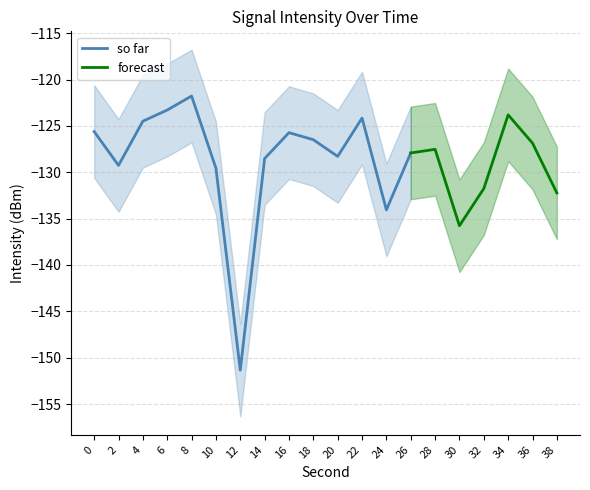

Which category has the lowest value in the so far series?

12